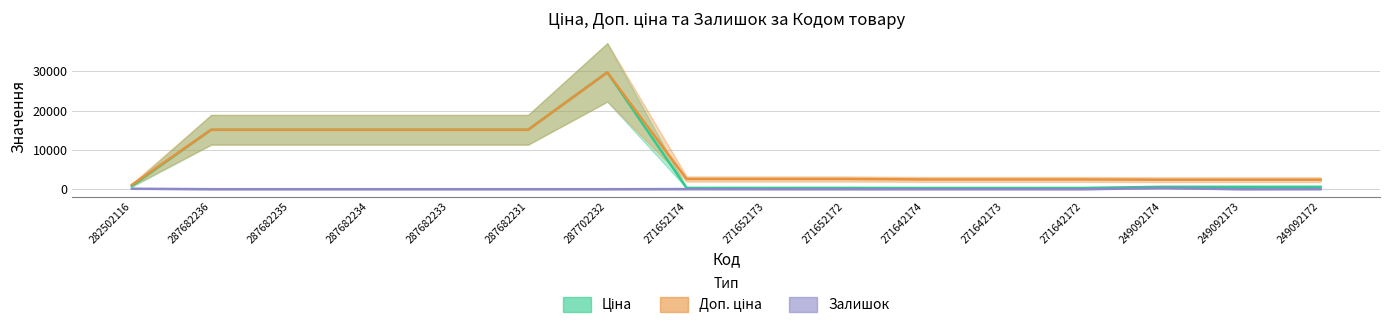

What value does the Ціна series have at 287702232?

29747.2